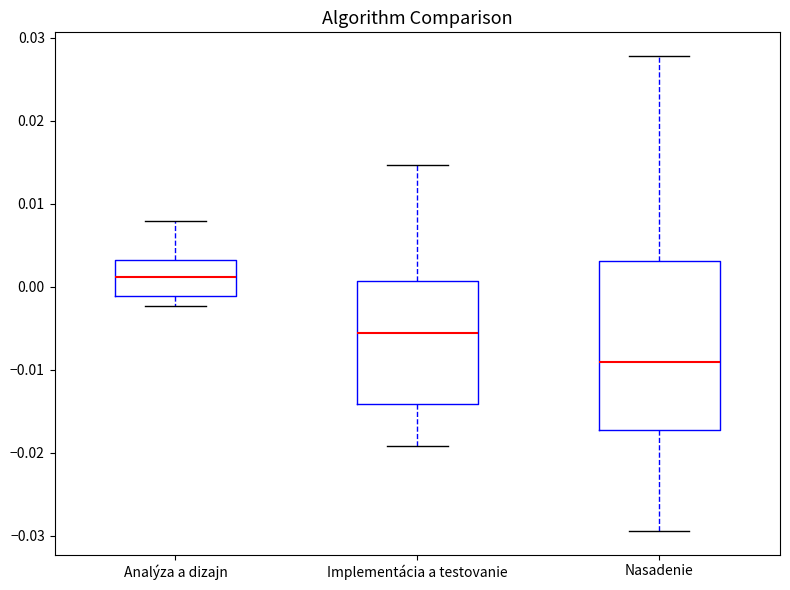

Reading left to right, transcribe this box plot: for each box, give where its median line is, the range the box spans, and where its two whiskers end, as read against the y-axis. The values are not printed on the chart, so give them approximately, as read against the axis.

Analýza a dizajn: median 0.001, box -0.001 to 0.003, whiskers -0.002 to 0.008
Implementácia a testovanie: median -0.006, box -0.014 to 0.001, whiskers -0.019 to 0.015
Nasadenie: median -0.009, box -0.017 to 0.003, whiskers -0.029 to 0.028